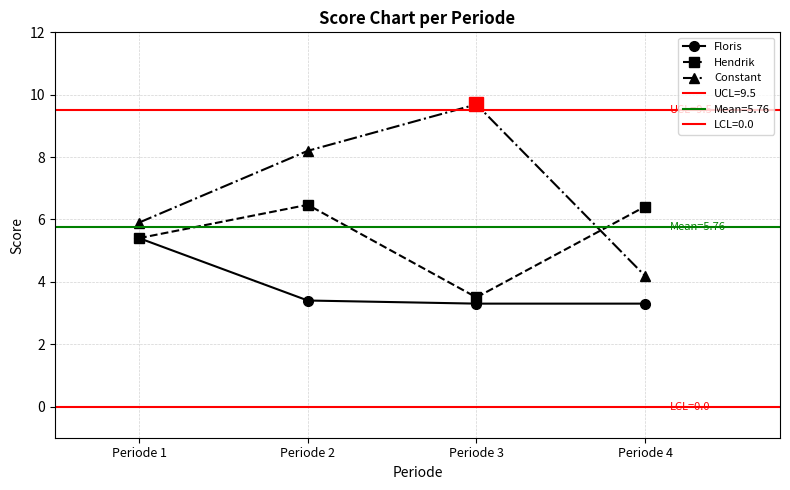

True or false: Floris and Hendrik cross at least once.

False